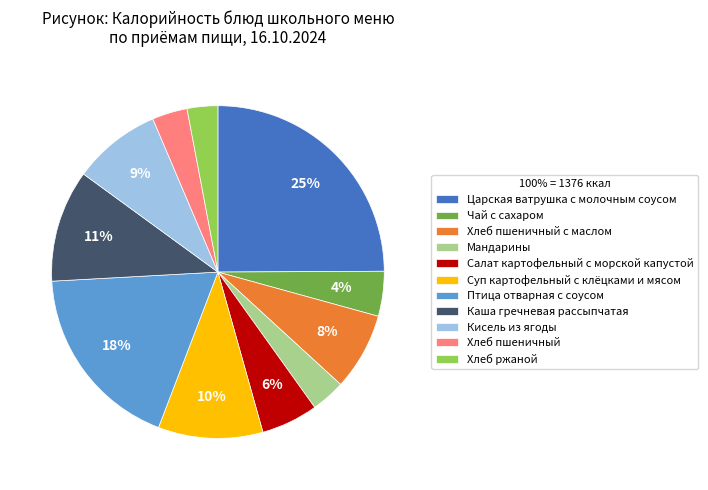

How many slices are in this pie chart?

11